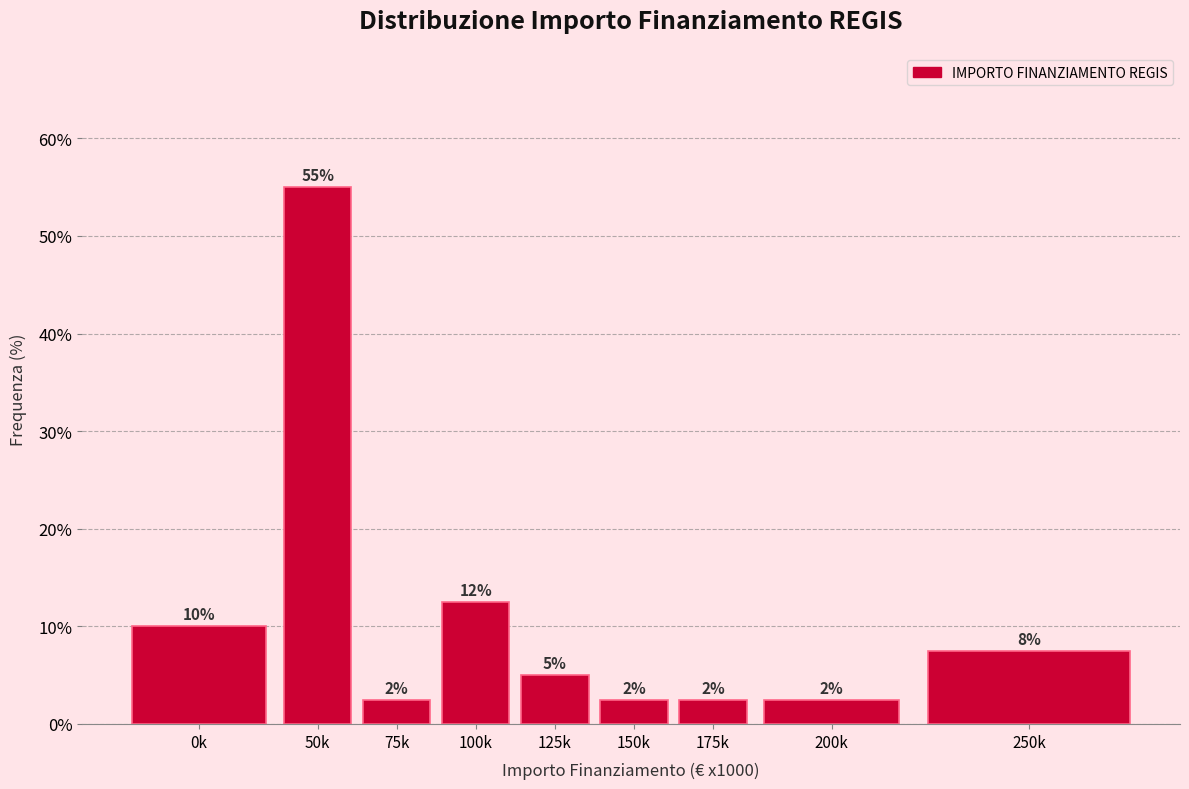

Does the chart contain any negative values?

No